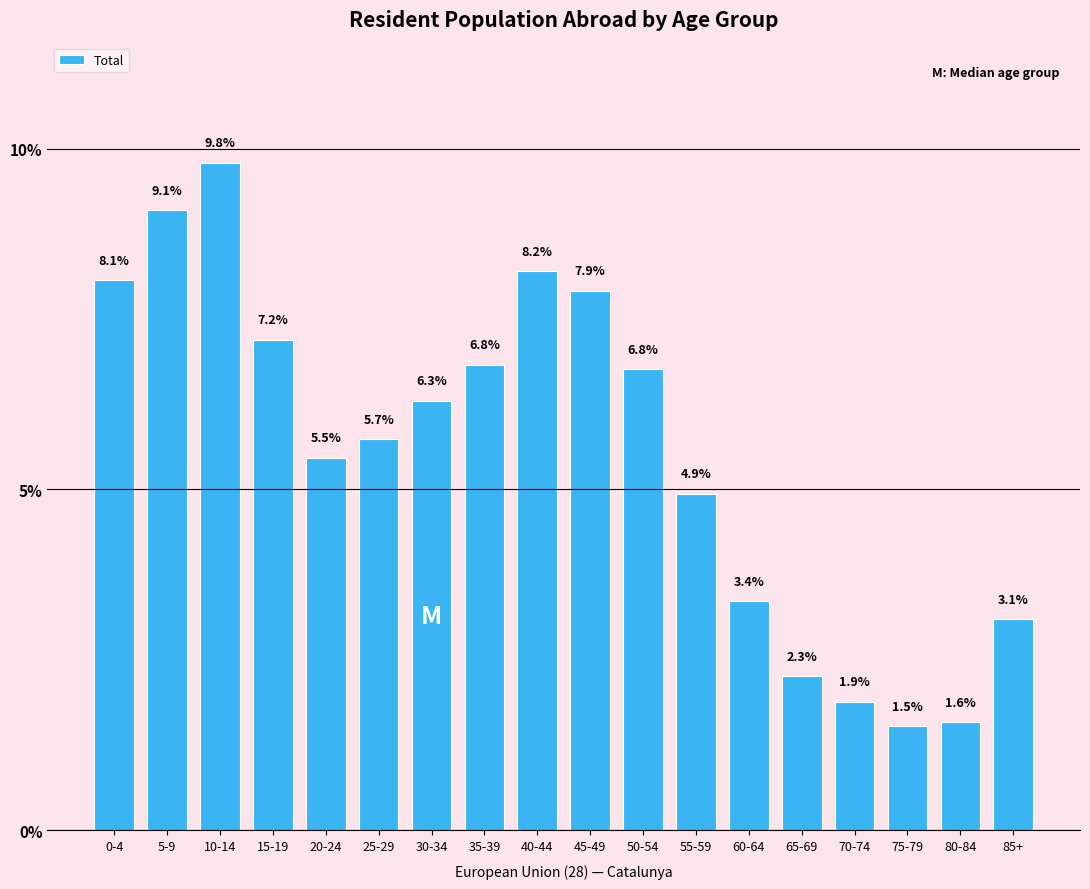

Reading left to right, list all the values displayed in this chart.

0-4=8.1	5-9=9.1	10-14=9.8	15-19=7.2	20-24=5.5	25-29=5.7	30-34=6.3	35-39=6.8	40-44=8.2	45-49=7.9	50-54=6.8	55-59=4.9	60-64=3.4	65-69=2.3	70-74=1.9	75-79=1.5	80-84=1.6	85+=3.1